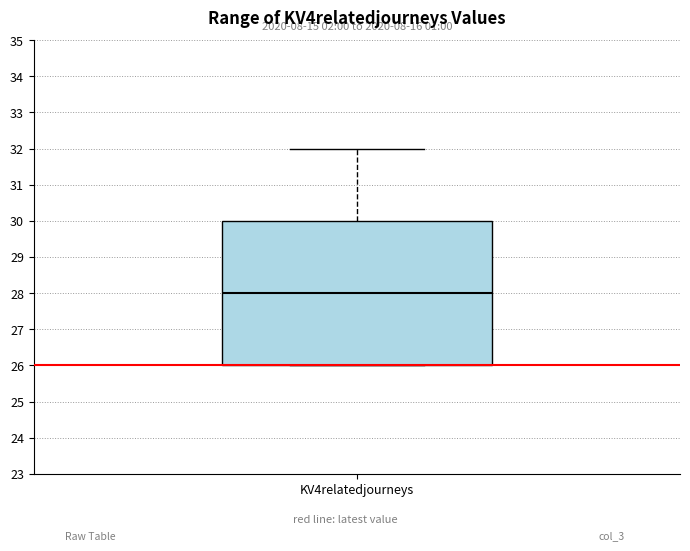

Transcribe this box plot: give where the median line is, the range the box spans, and where the two whiskers end, as read against the y-axis. The values are not printed on the chart, so give them approximately, as read against the axis.

median 28, box 26 to 30, whiskers 26 to 32